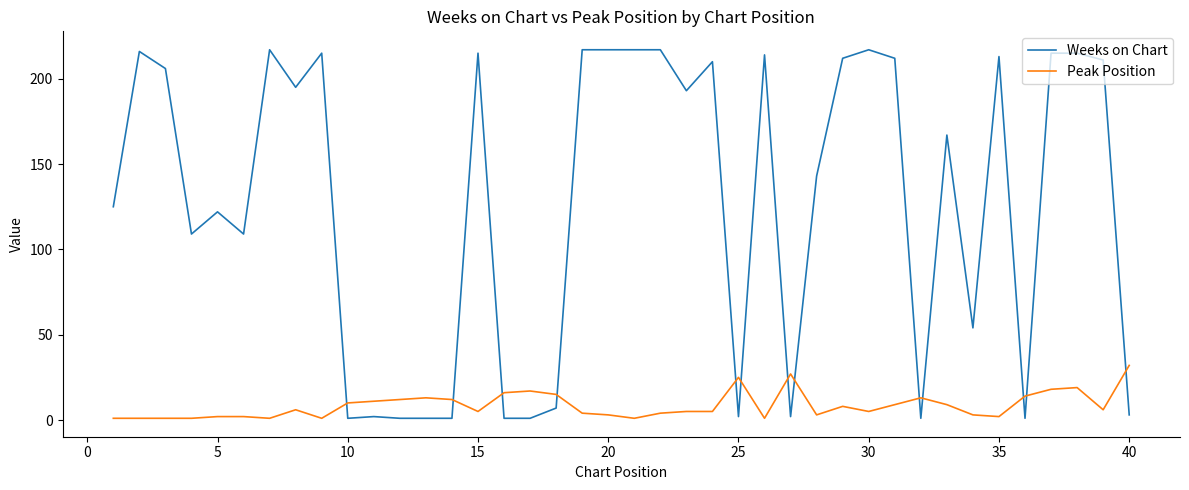

Which series has the widest spread of values?

Weeks on Chart